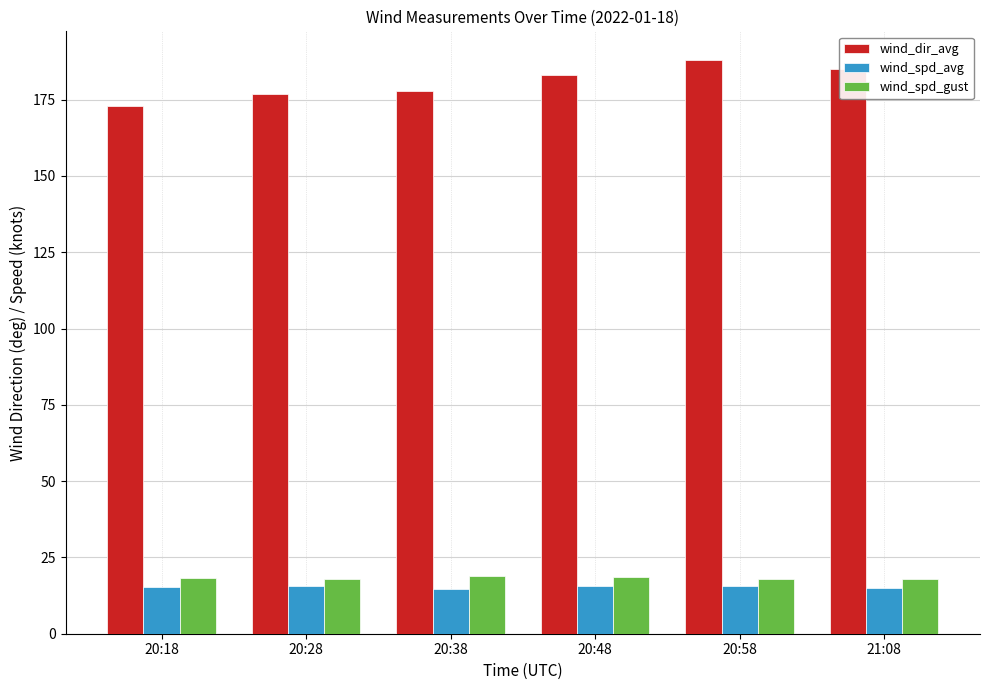

Is the value of wind_spd_avg at 20:28 greater than the value of wind_dir_avg at 20:38?

No